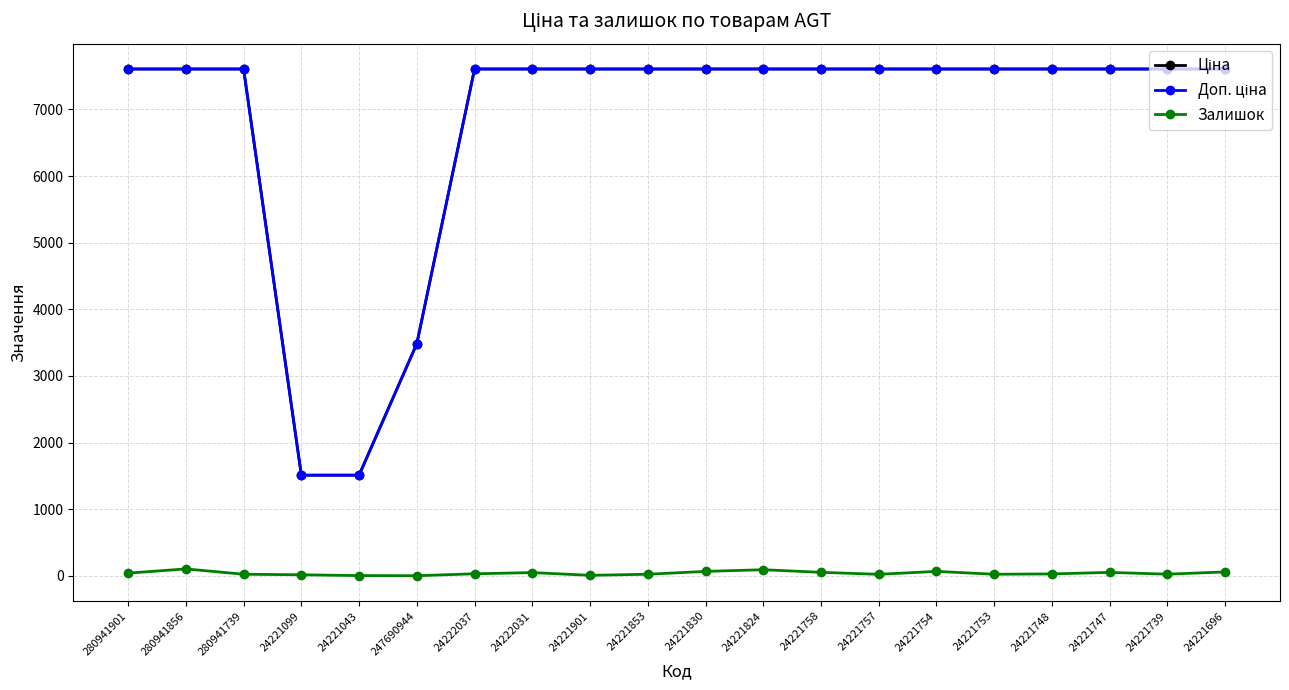

What is the greatest value displayed?

7607.2